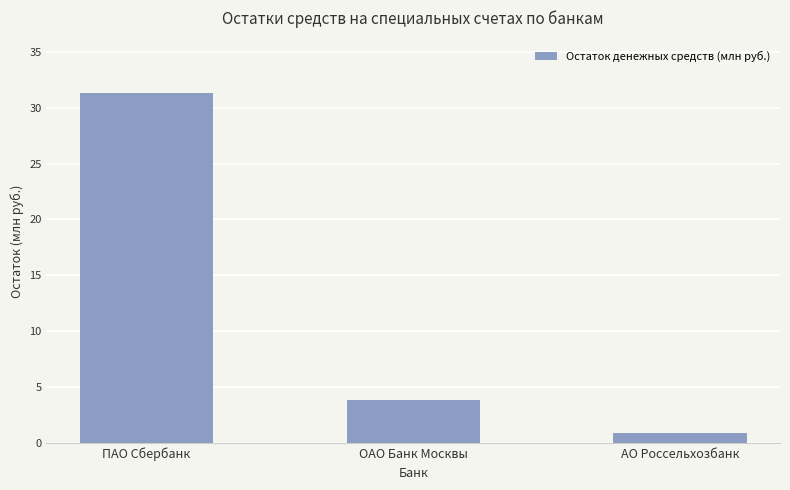

What is the sum of the values at ОАО Банк Москвы and АО Россельхозбанк?

4.8